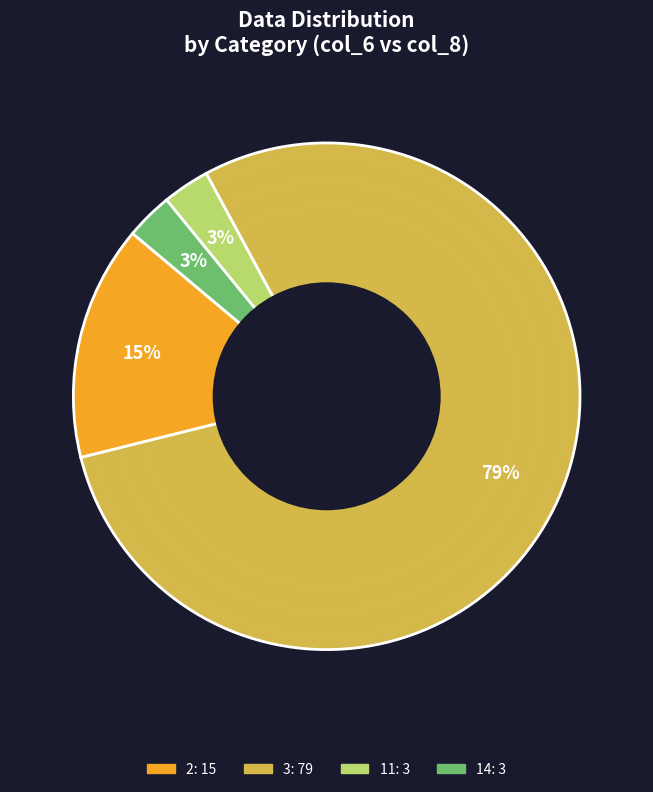

To the nearest percent, what is the difference between the largest and smallest slice percentages?

76%